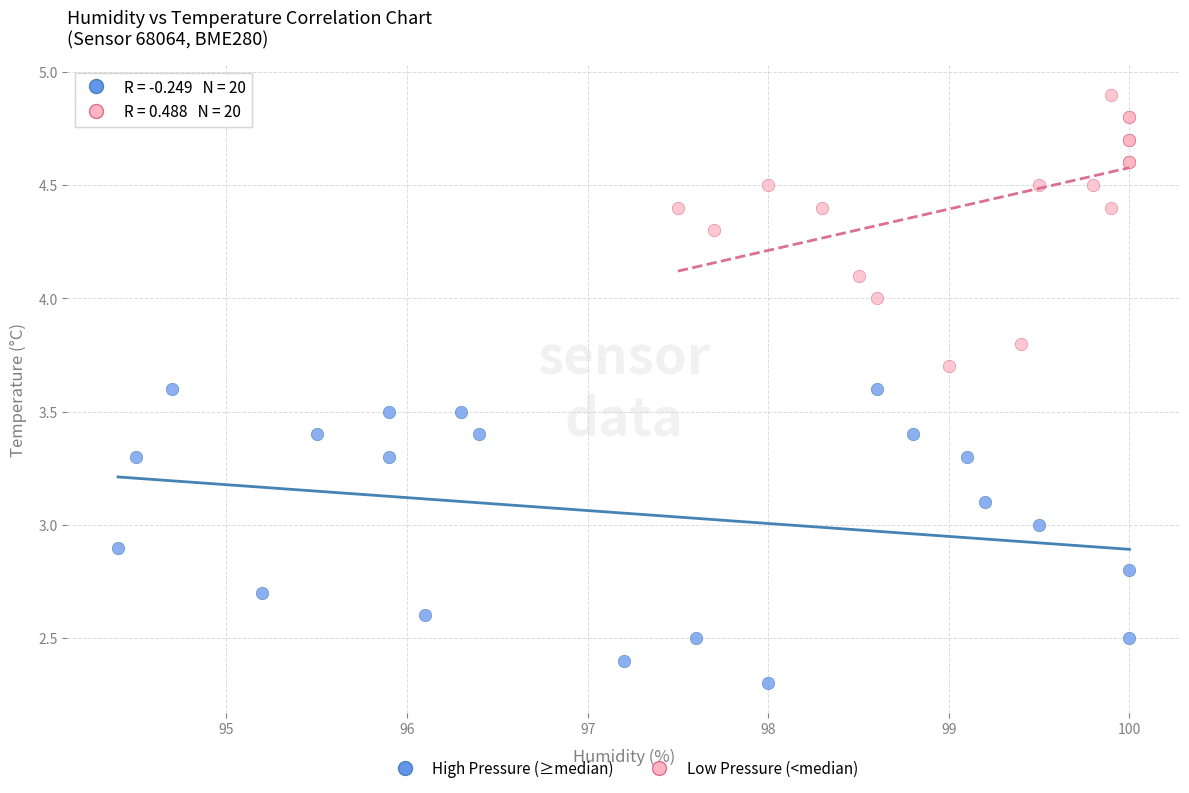

Which series contains the highest Y value?

Low Pressure (<median)